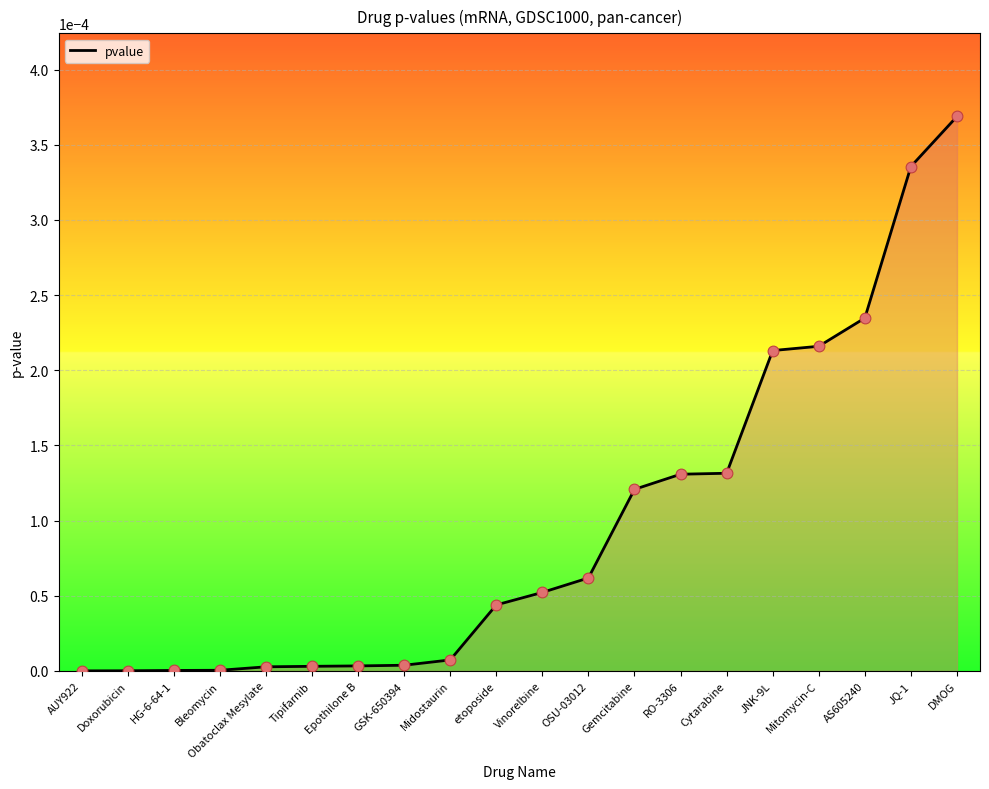

Which has a higher value, Mitomycin-C or Tipifarnib?

Mitomycin-C